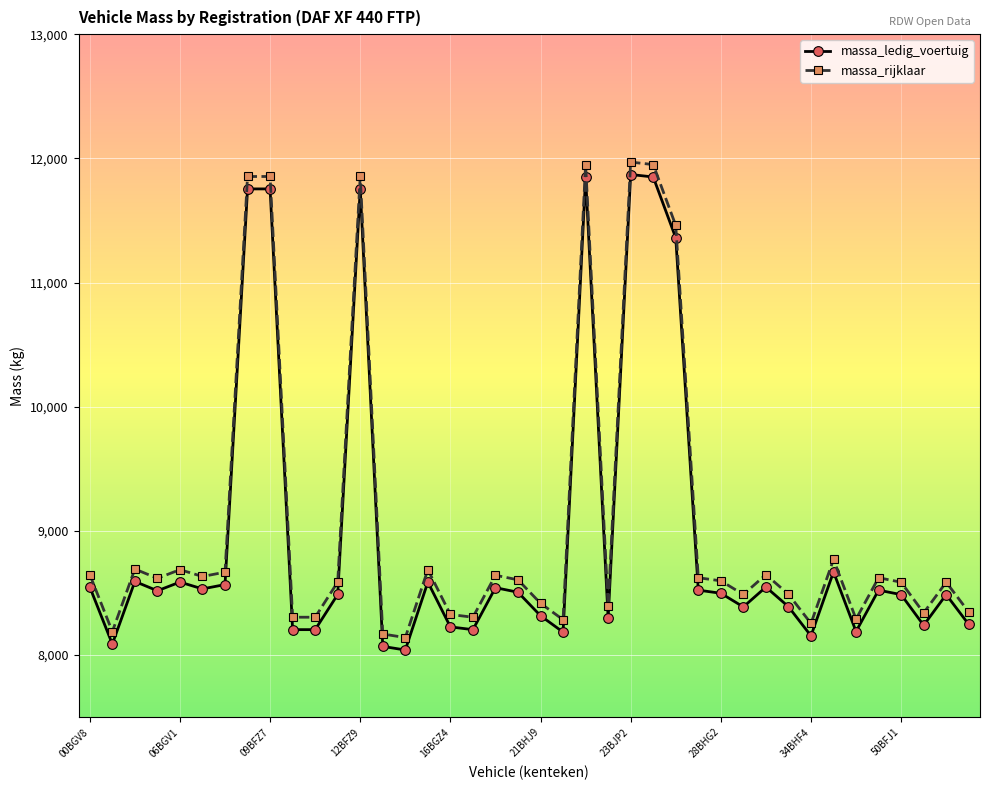

How many data points does each series have?

40